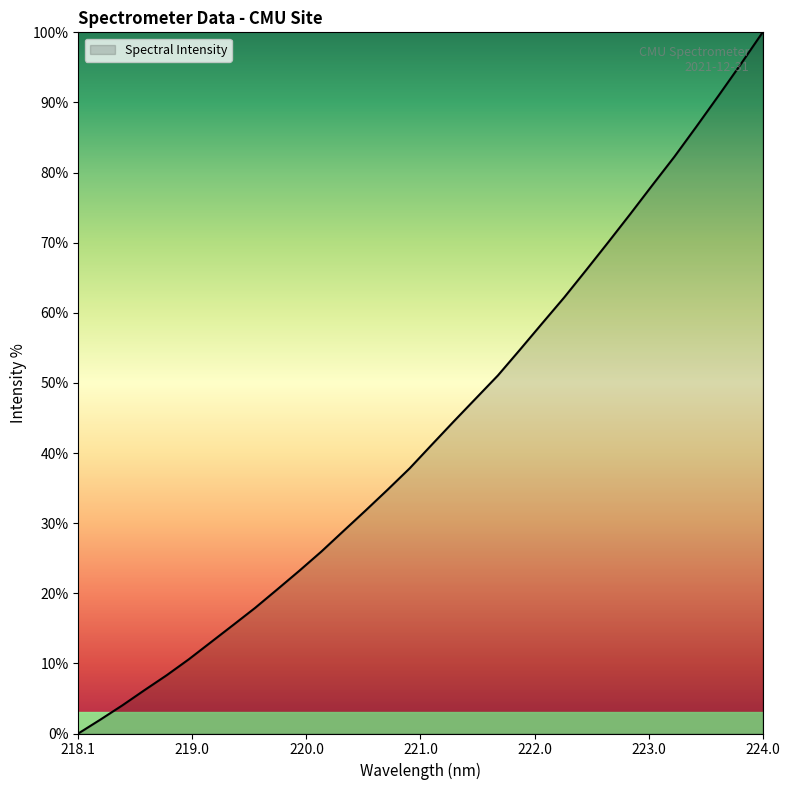

What is the maximum value shown in the chart?

100.0